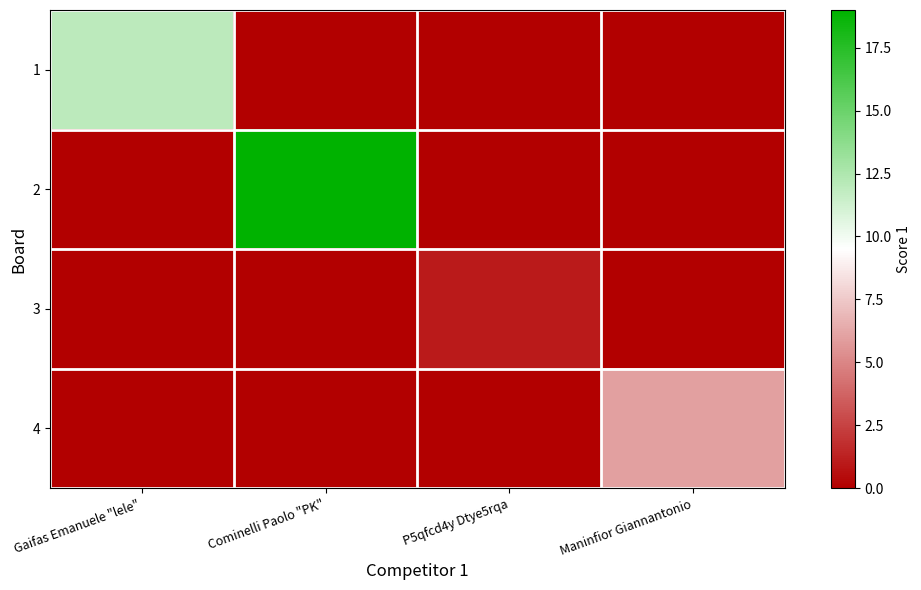

Count the number of categories in the chart.

4